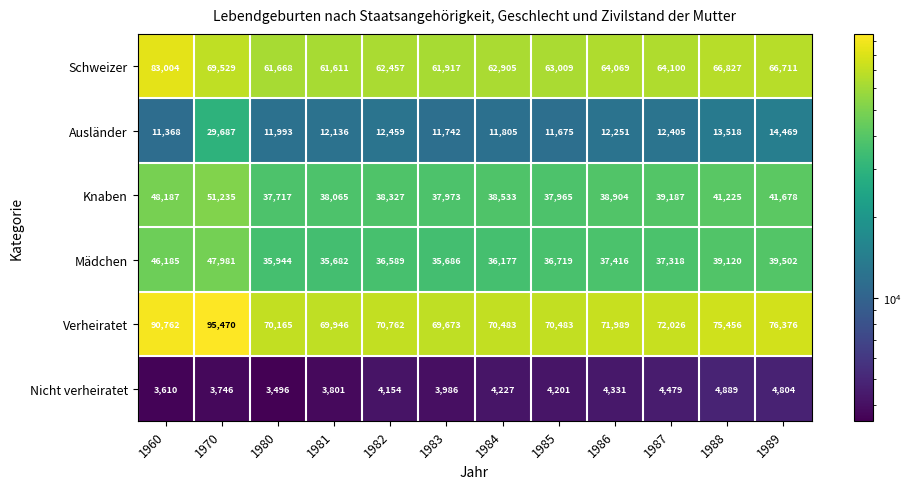

Where is Schweizer nearest to the value 72307?

1970